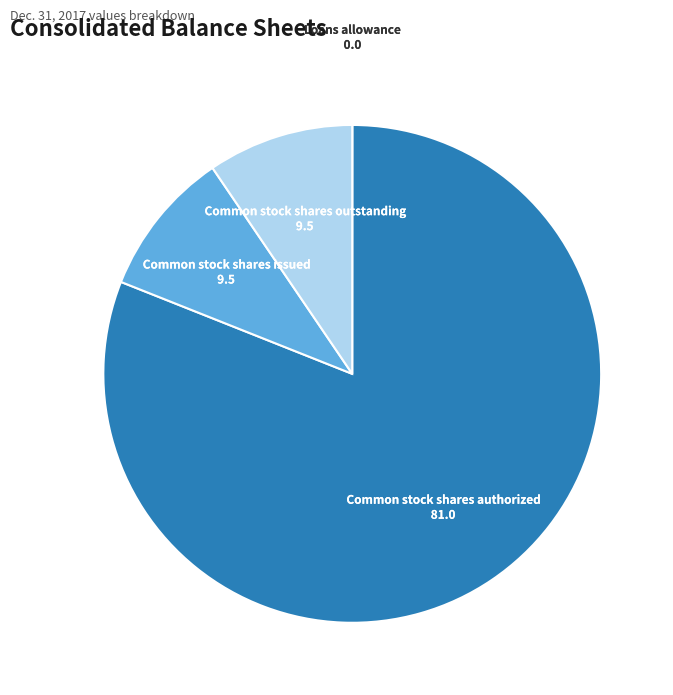

The Common stock shares outstanding slice represents 9% of the pie. True or false?

True